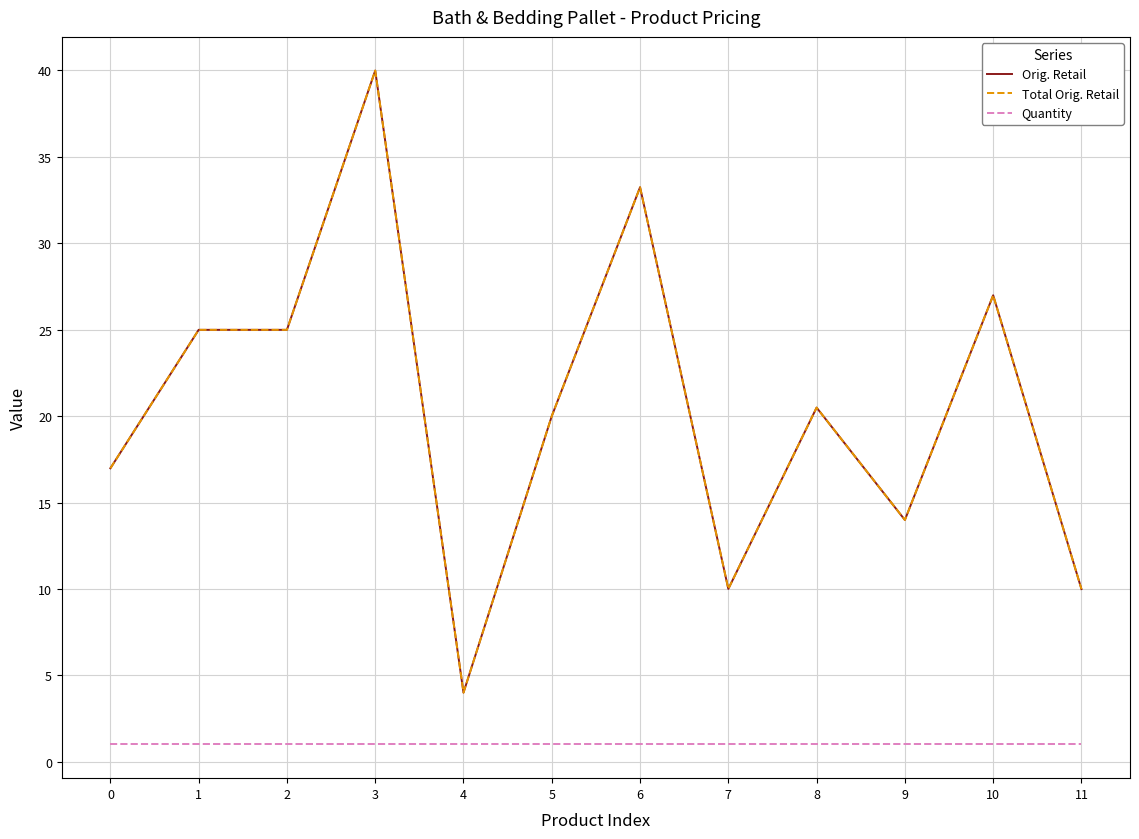

At which label does Total Orig. Retail first exceed 20?

1